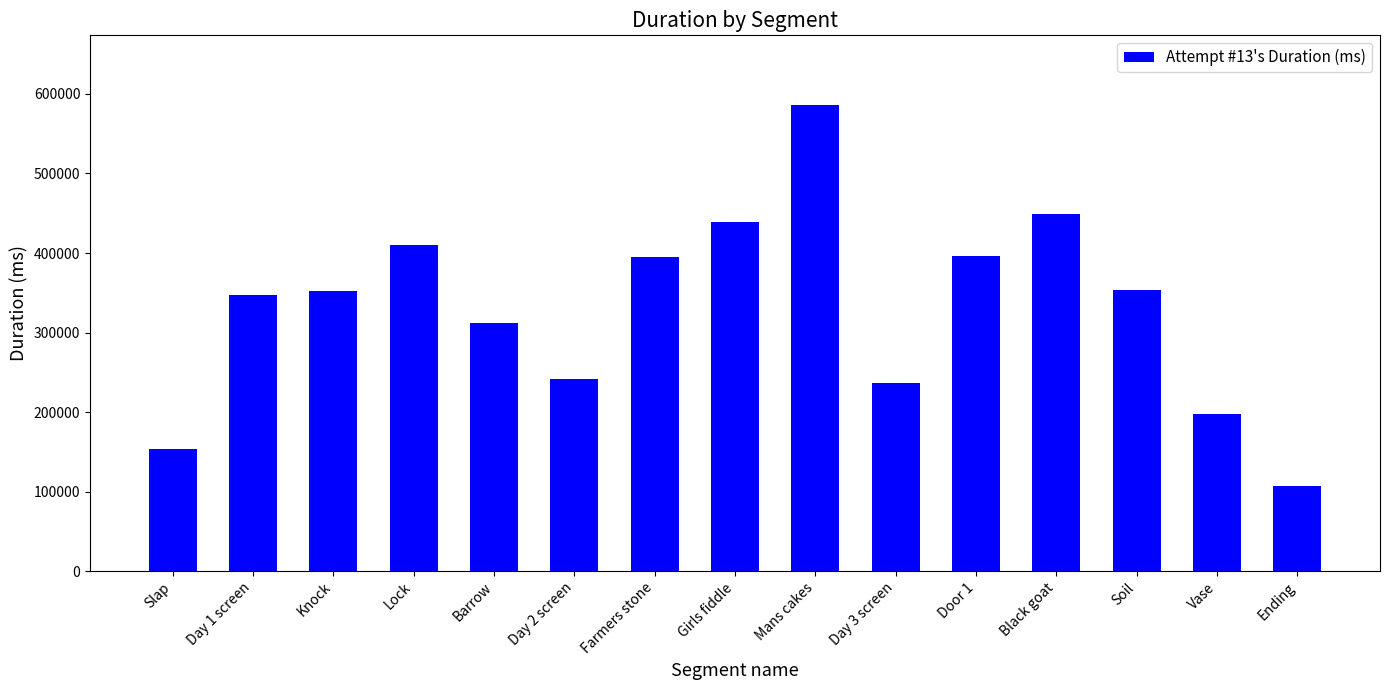

What is the difference between the maximum and minimum values?

478990